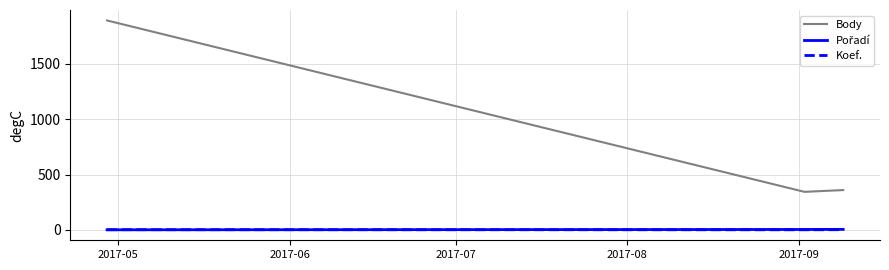

Which series has the largest range (max minus min)?

Body